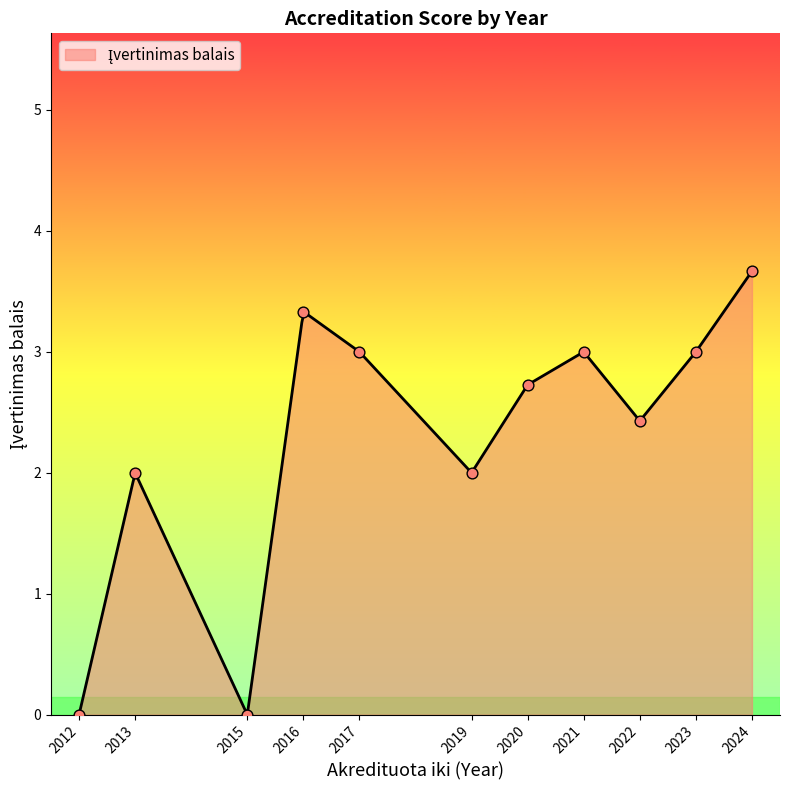

Which has a higher value, 2023 or 2020?

2023